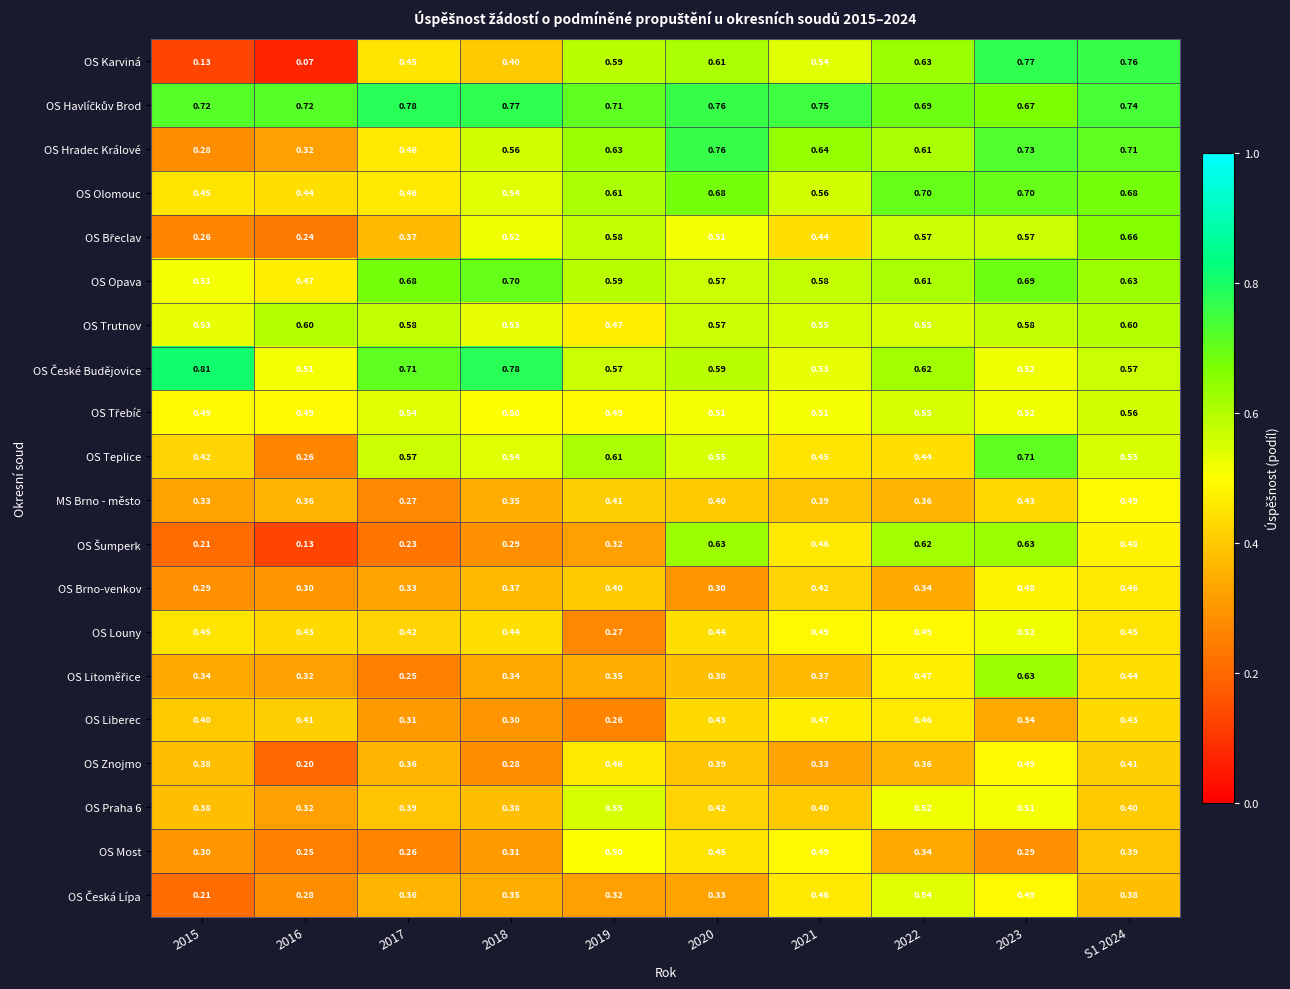

At which category does the chart reach its minimum across all series?

2016